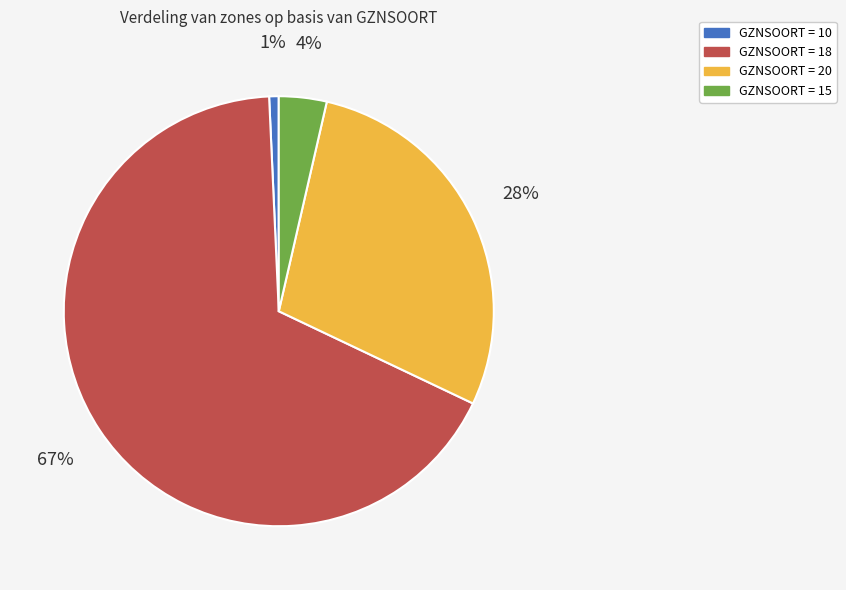

Does any single category account for the majority?

Yes